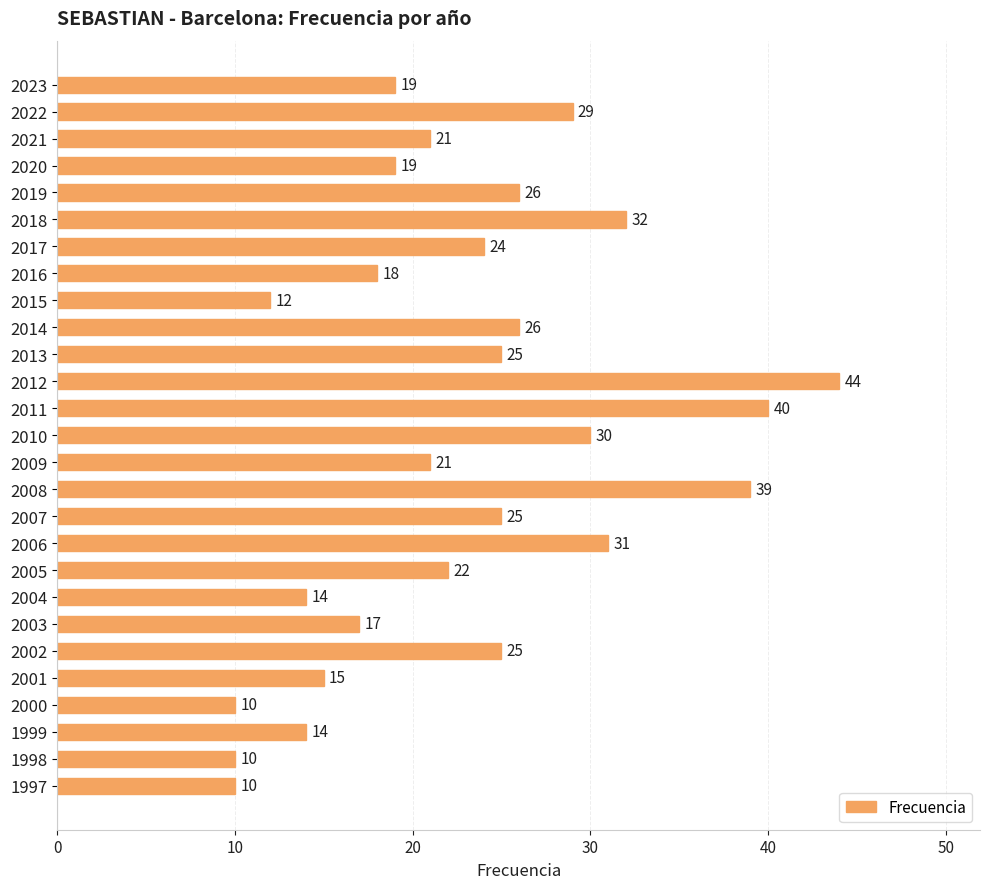

What is the value of the 21st bar from the top?

17